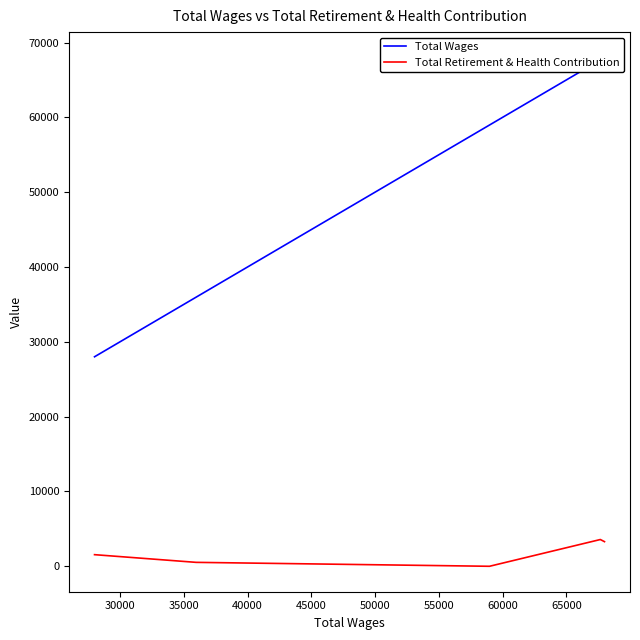

What is the highest value of the Total Retirement & Health Contribution series?

3577